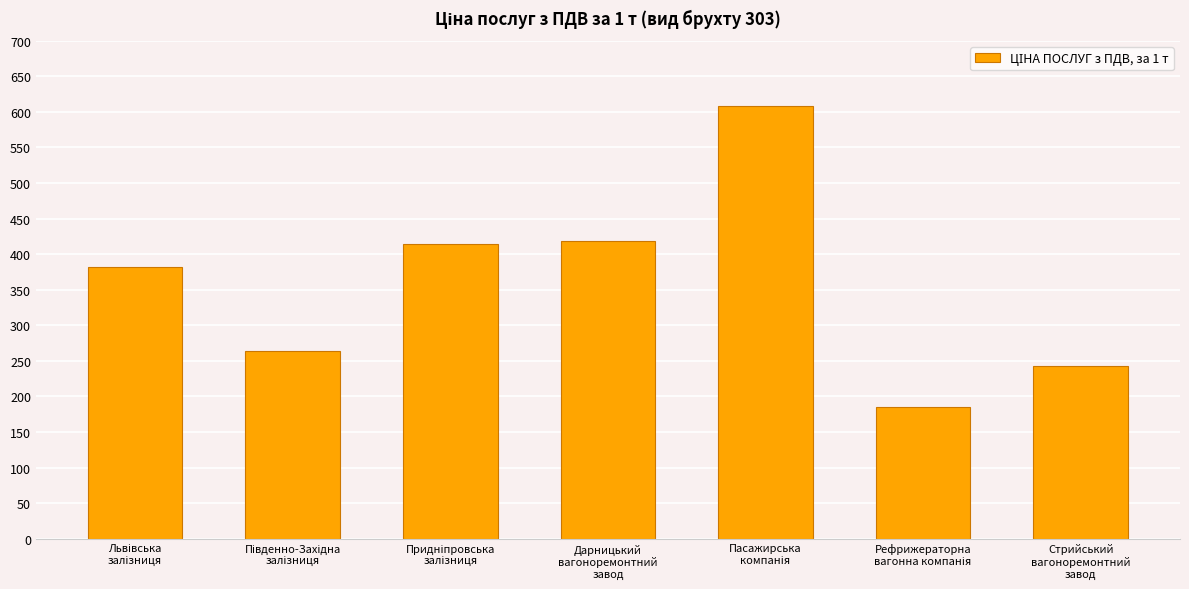

How many distinct data groups are displayed?

1